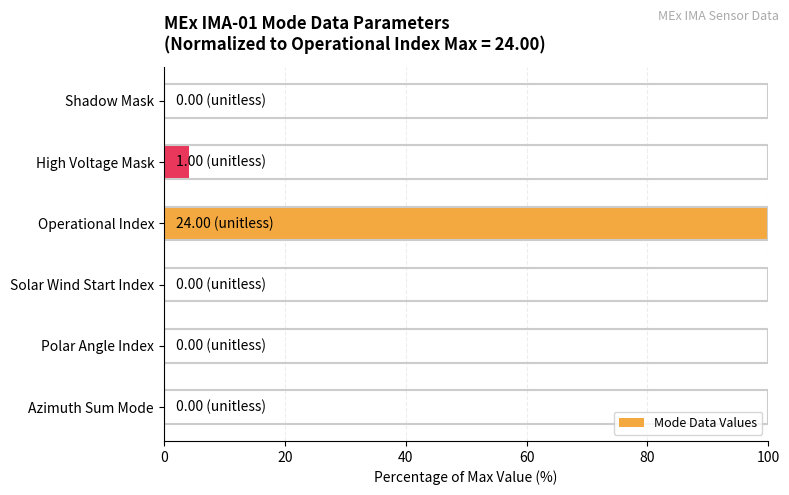

Are the bars horizontal?

Yes